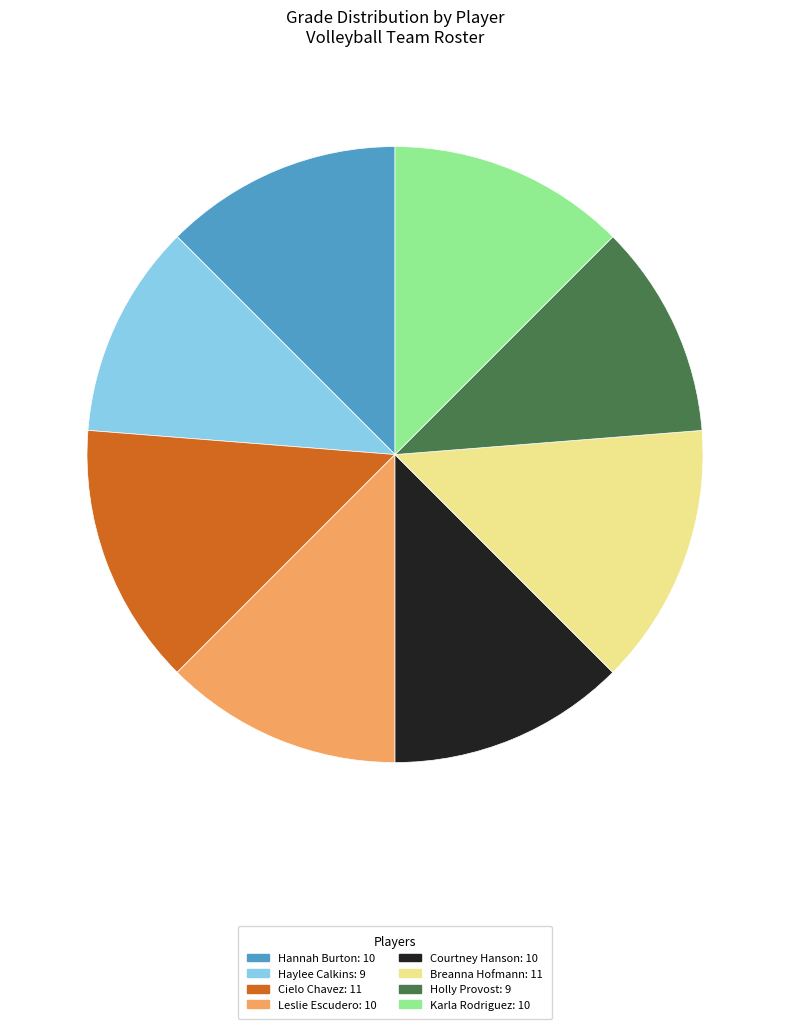

Combined, do Holly Provost: 9 and Hannah Burton: 10 account for over 50%?

No